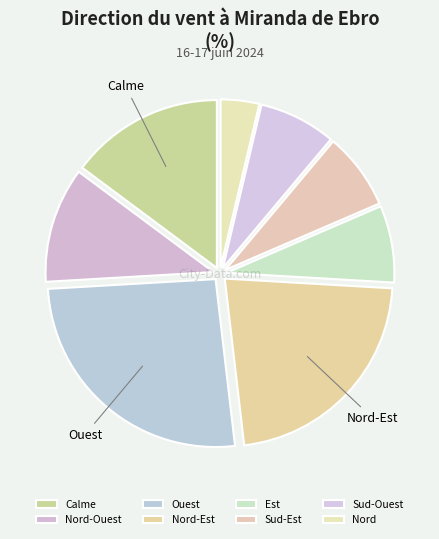

Which category has the smallest portion of the pie?

Nord